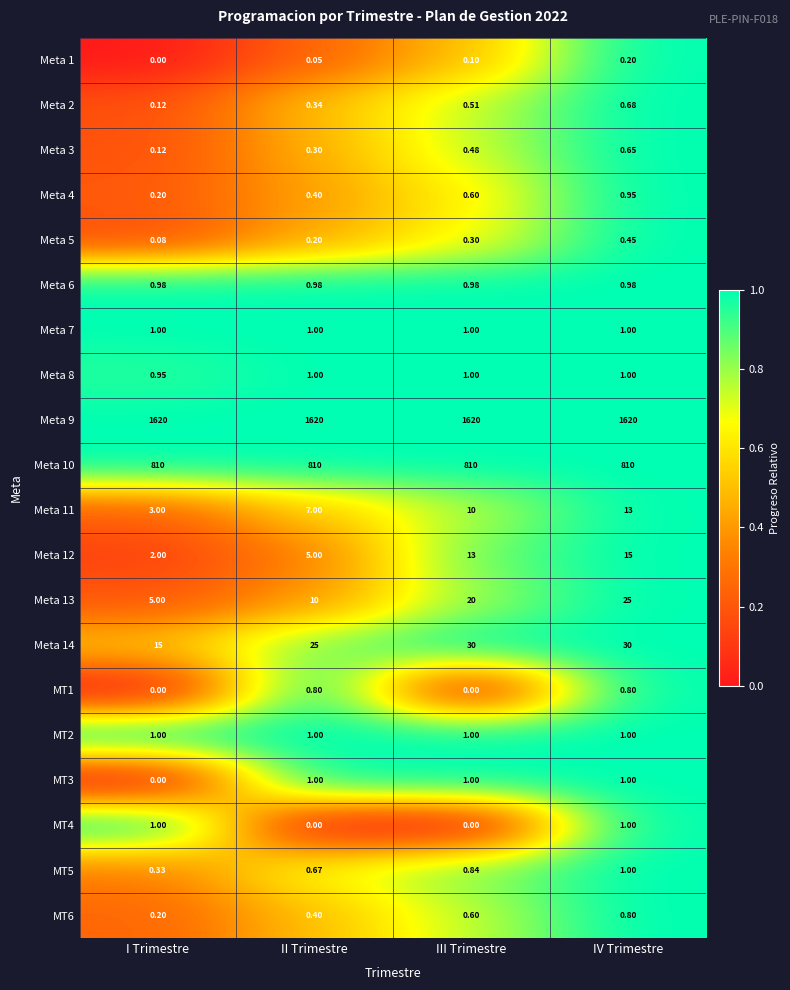

How many distinct data groups are displayed?

20